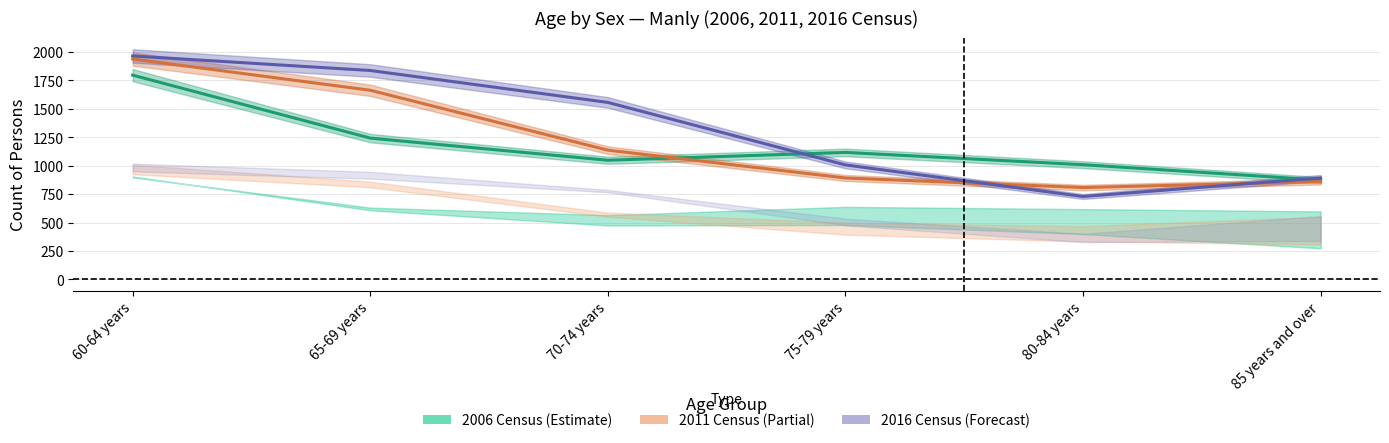

Which series has the largest total across all categories?

2016 Persons